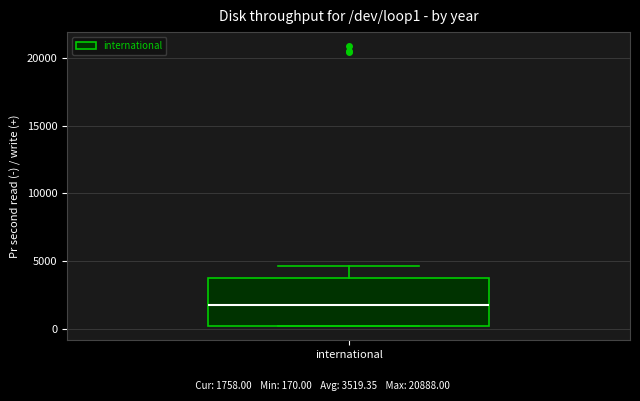

Transcribe this box plot: give where the median line is, the range the box spans, and where the two whiskers end, as read against the y-axis. The values are not printed on the chart, so give them approximately, as read against the axis.

median 2000, box 0 to 3500, whiskers 0 to 4500